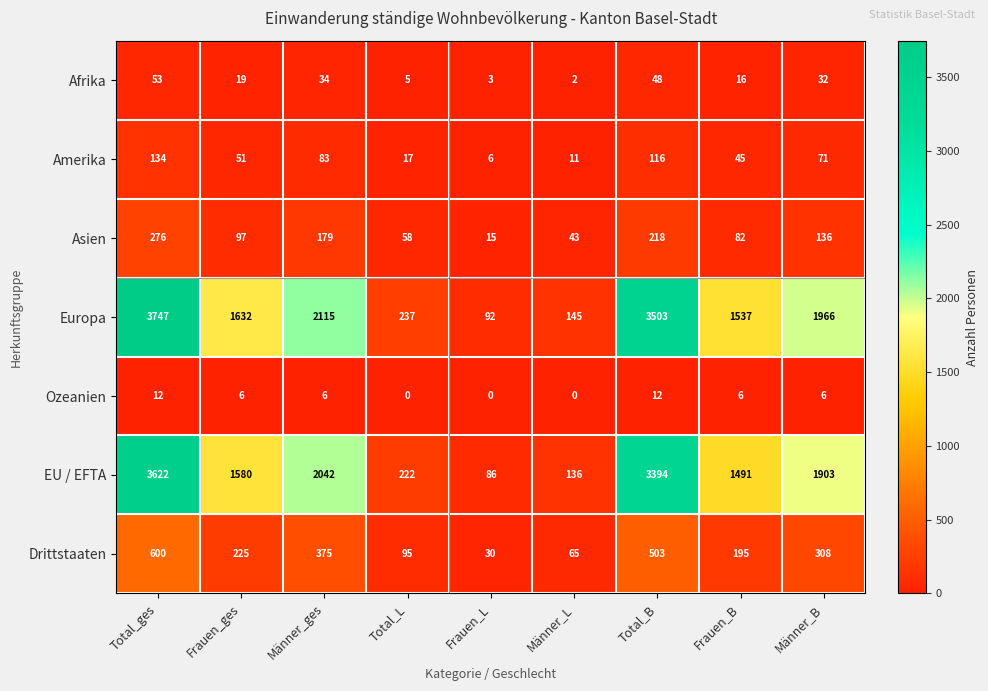

At which label does Europa first exceed 1632?

Total_ges